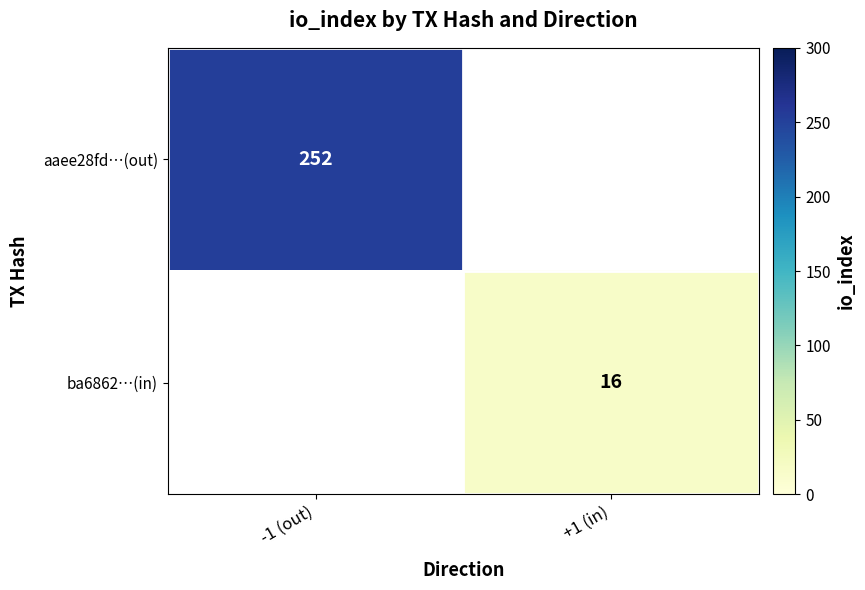

Is the value of aaee28fd…(out) at -1 (out) greater than the value of ba6862…(in) at +1 (in)?

Yes